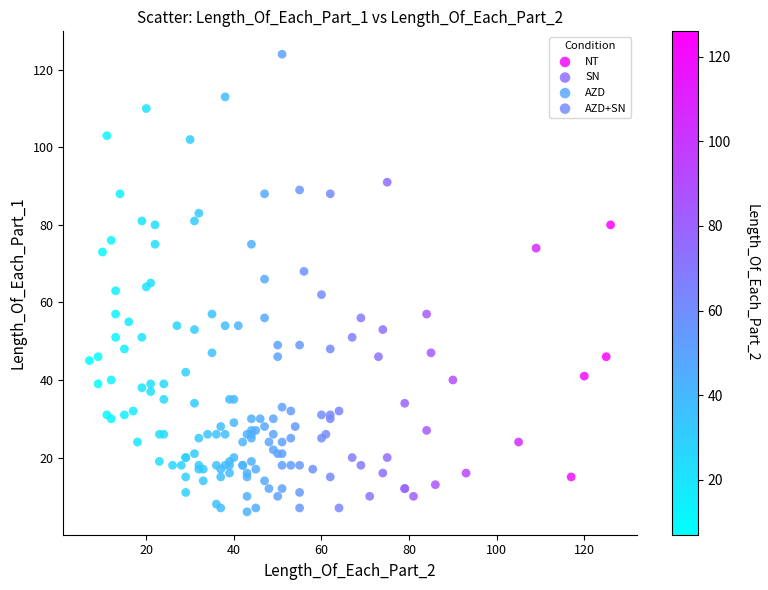

What are all the series names shown in the legend?

NT, SN, AZD, AZD+SN